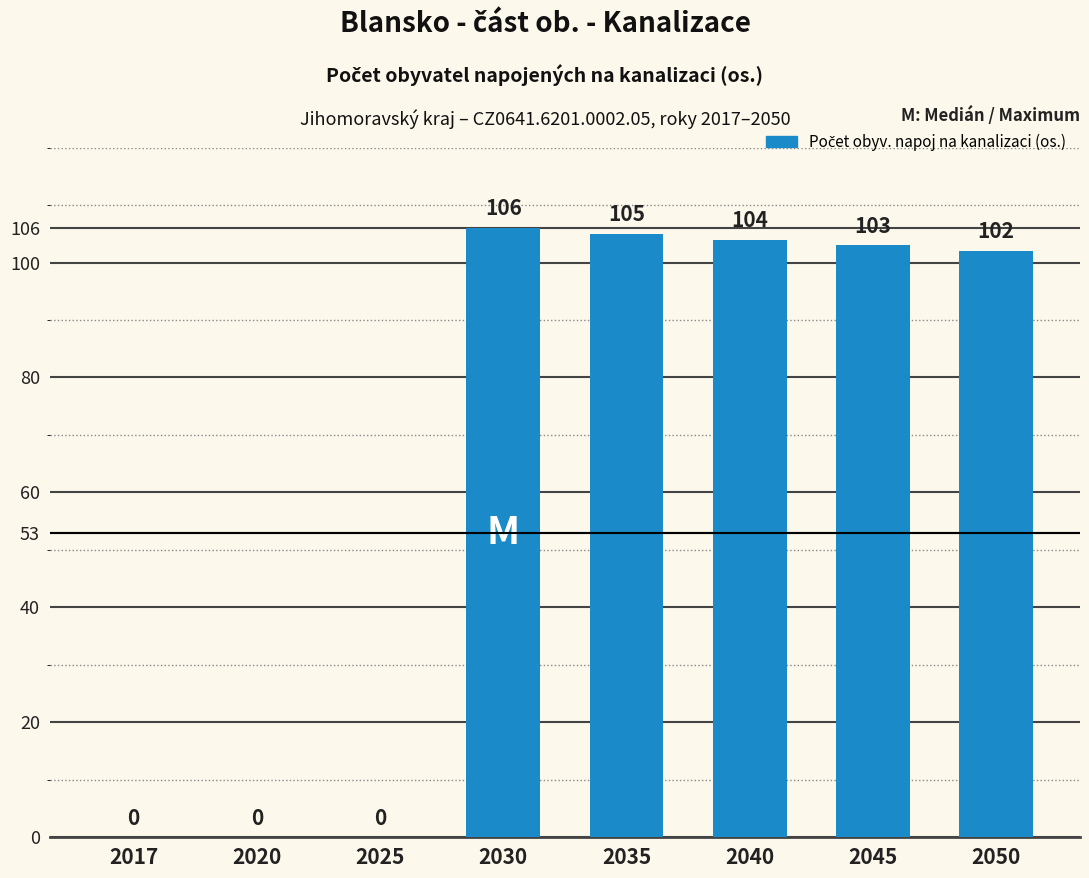

How many series are shown in this chart?

1